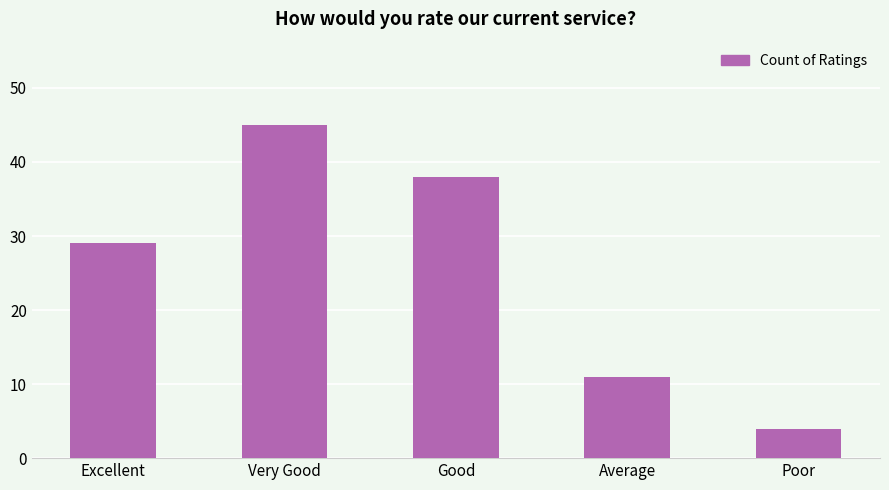

The chart shows a value of 12 at Very Good. True or false?

False